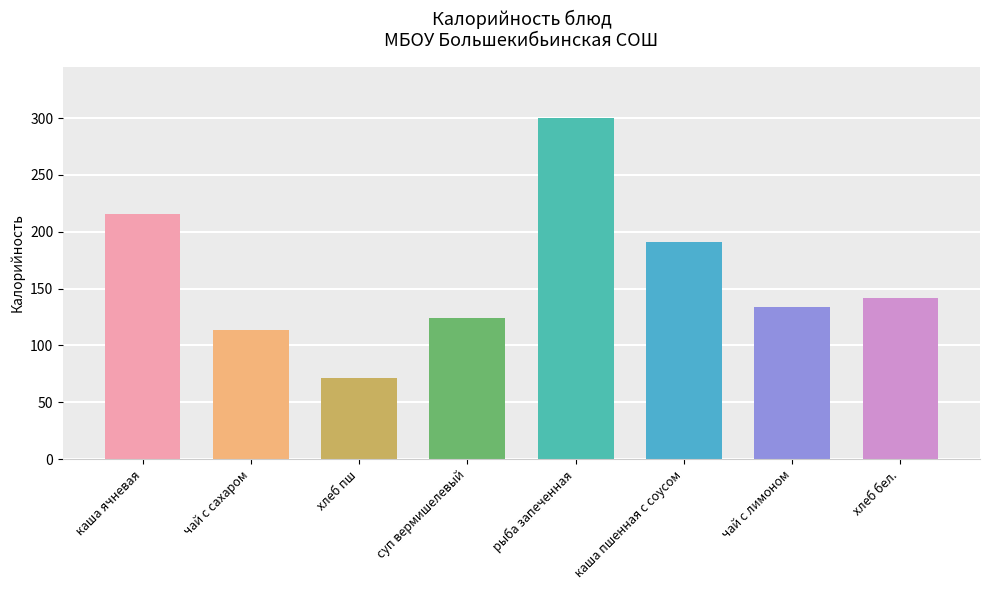

Rank the categories by value from highest to lowest.

рыба запеченная, каша ячневая, каша пшенная с соусом, хлеб бел., чай с лимоном, суп вермишелевый, чай с сахаром, хлеб пш